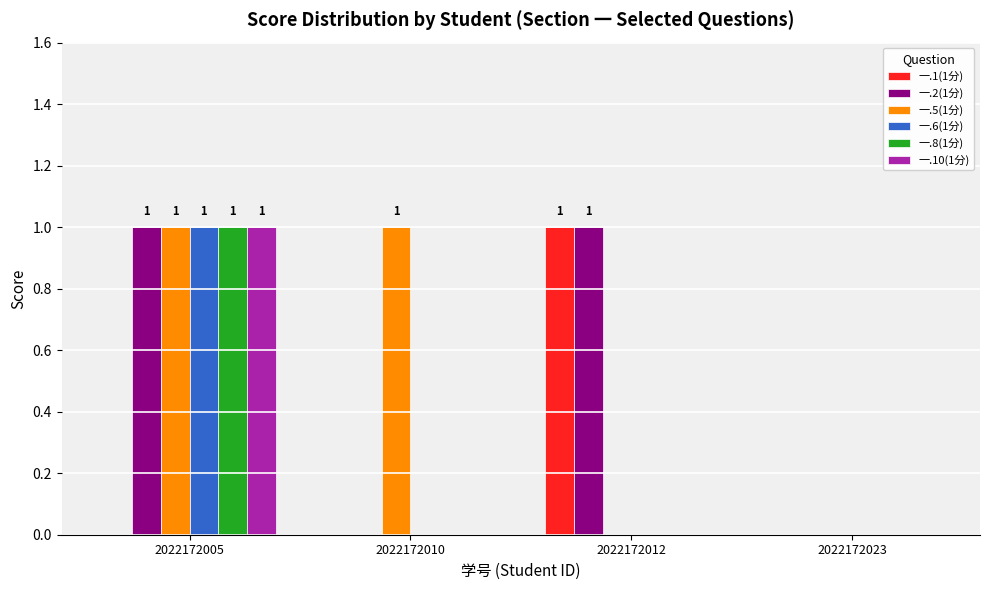

What is the maximum value for 一.1(1分)?

1